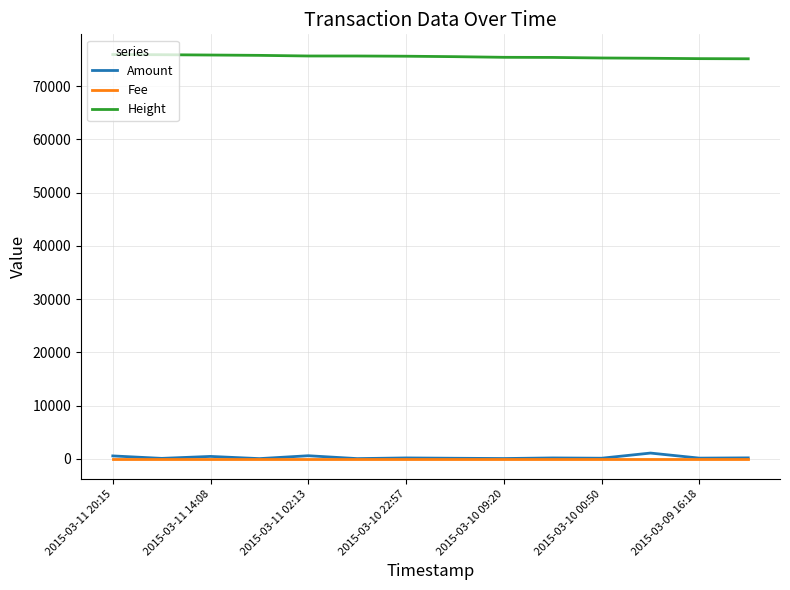

What is the maximum value shown in the chart?

75924.0